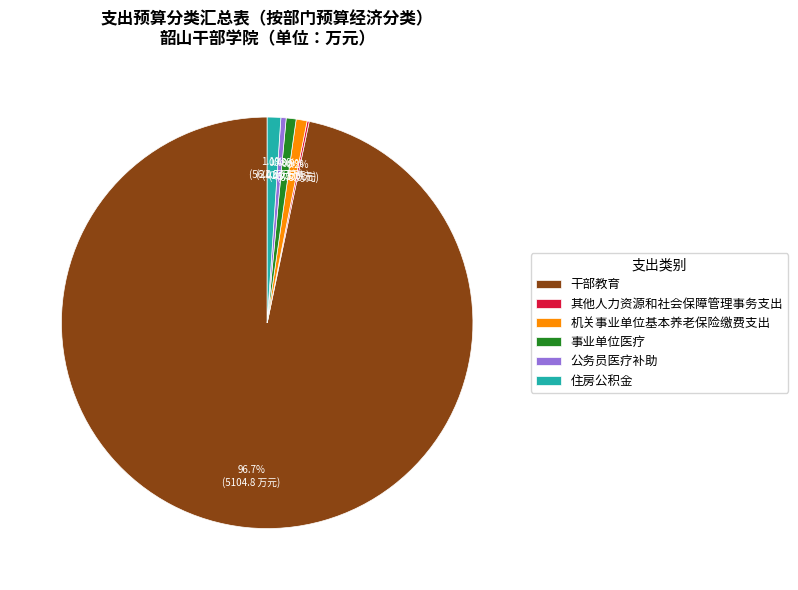

Which category has the biggest portion of the pie?

干部教育